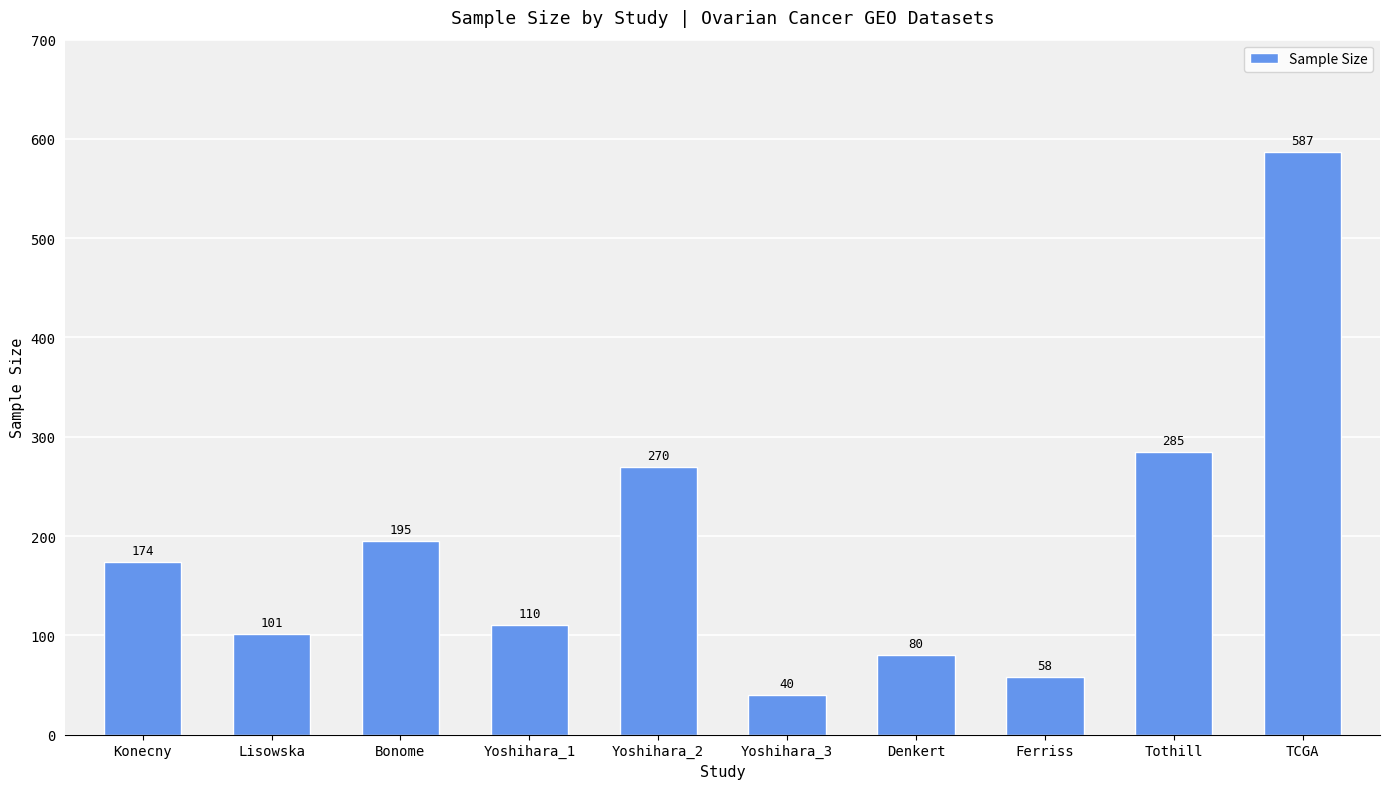

List the labels in order of value, largest first.

TCGA, Tothill, Yoshihara_2, Bonome, Konecny, Yoshihara_1, Lisowska, Denkert, Ferriss, Yoshihara_3